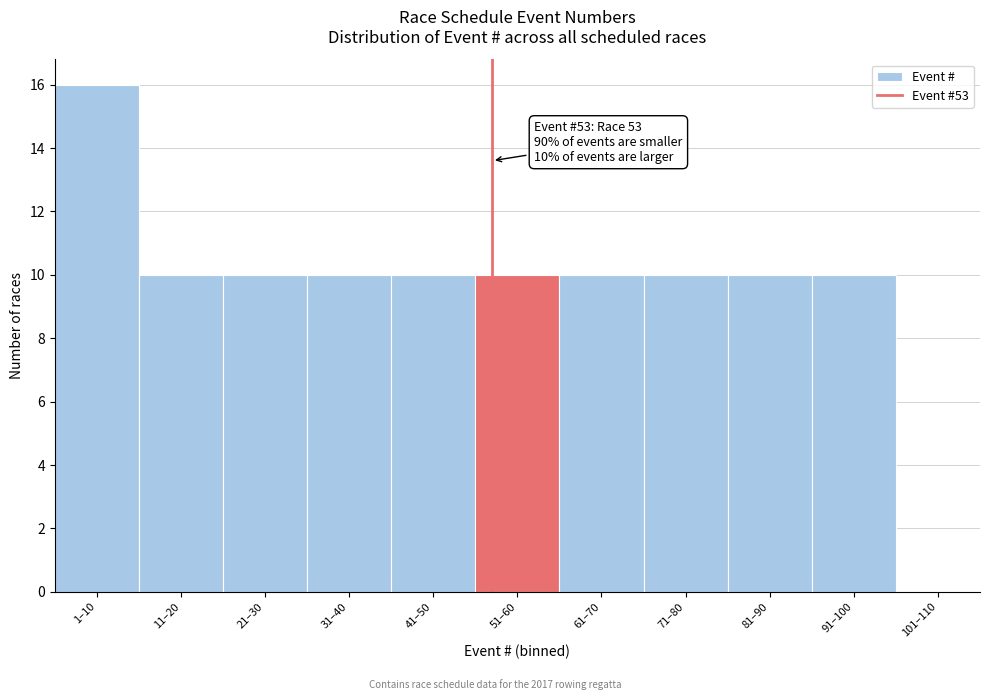

Reading left to right, list all the values displayed in this chart.

1–10=16	11–20=10	21–30=10	31–40=10	41–50=10	51–60=10	61–70=10	71–80=10	81–90=10	91–100=10	101–110=0